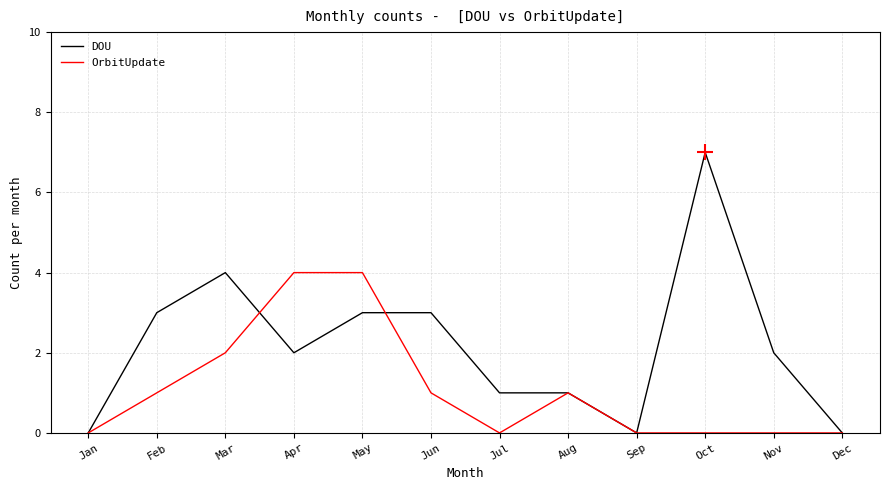

True or false: OrbitUpdate has a value of 1 at Jun.

True